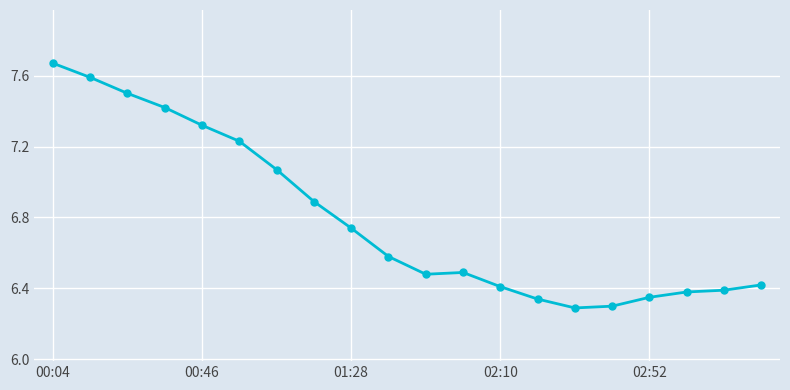

What is the sum of all values?

135.9